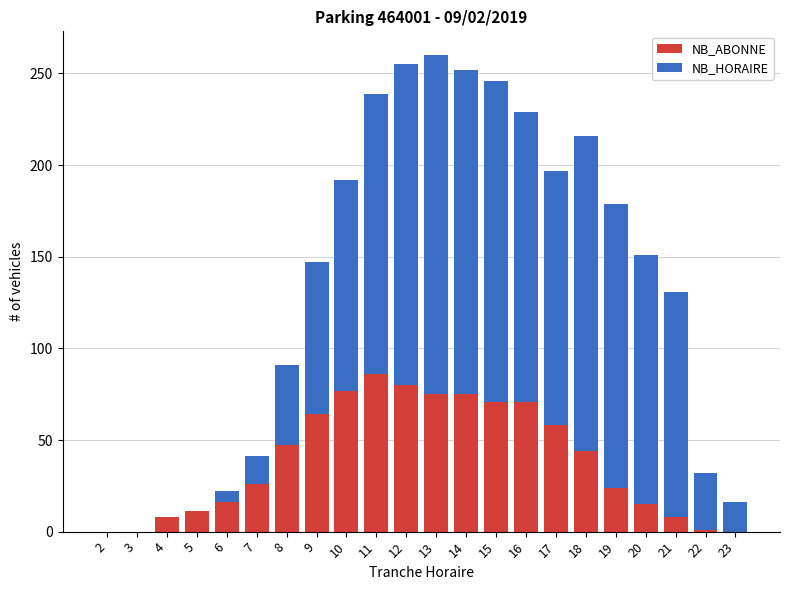

Where does the NB_ABONNE series first go above 44?

8